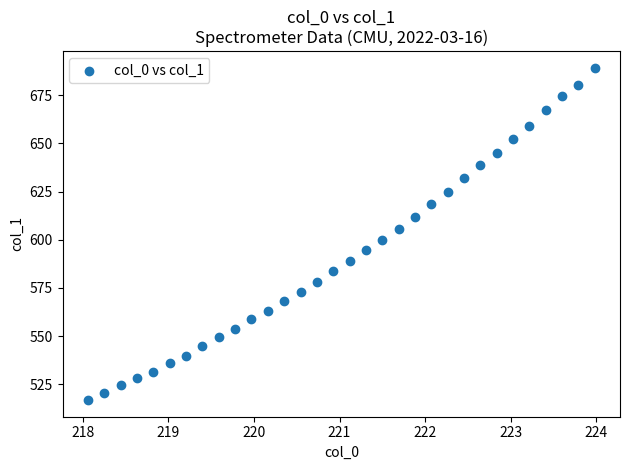

What is the range of Y values (max minus min)?

172.4